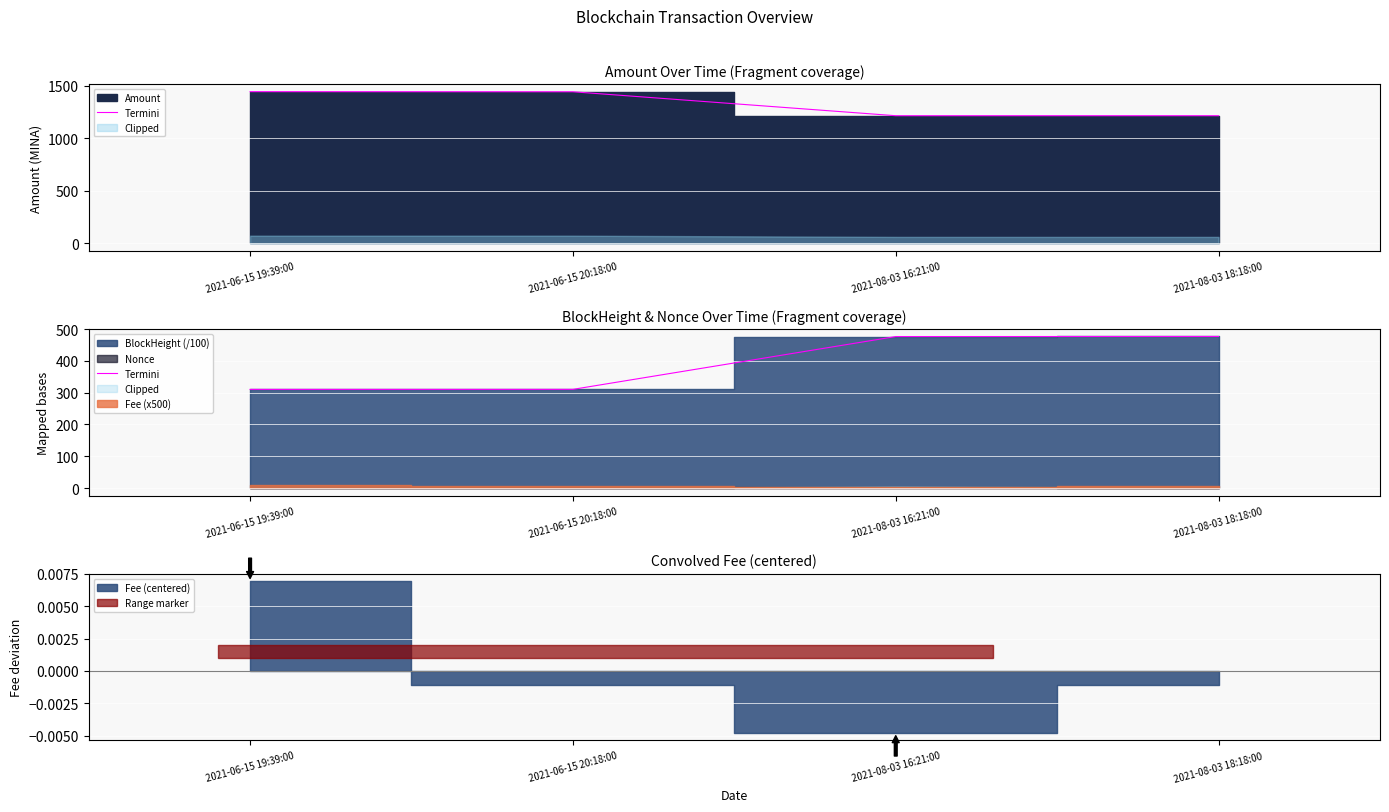

At which label does the data first exceed 476?

2021-08-03 16:21:00